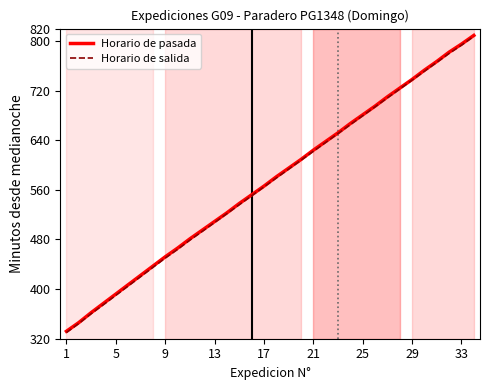

What is the smallest value displayed?

330.0